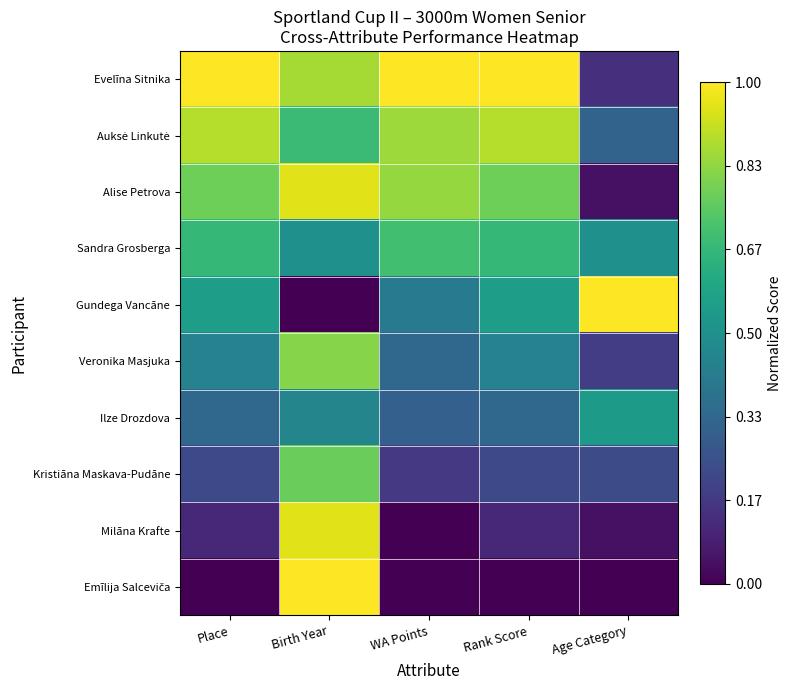

What is the total value across all series at Rank Score?

5.0